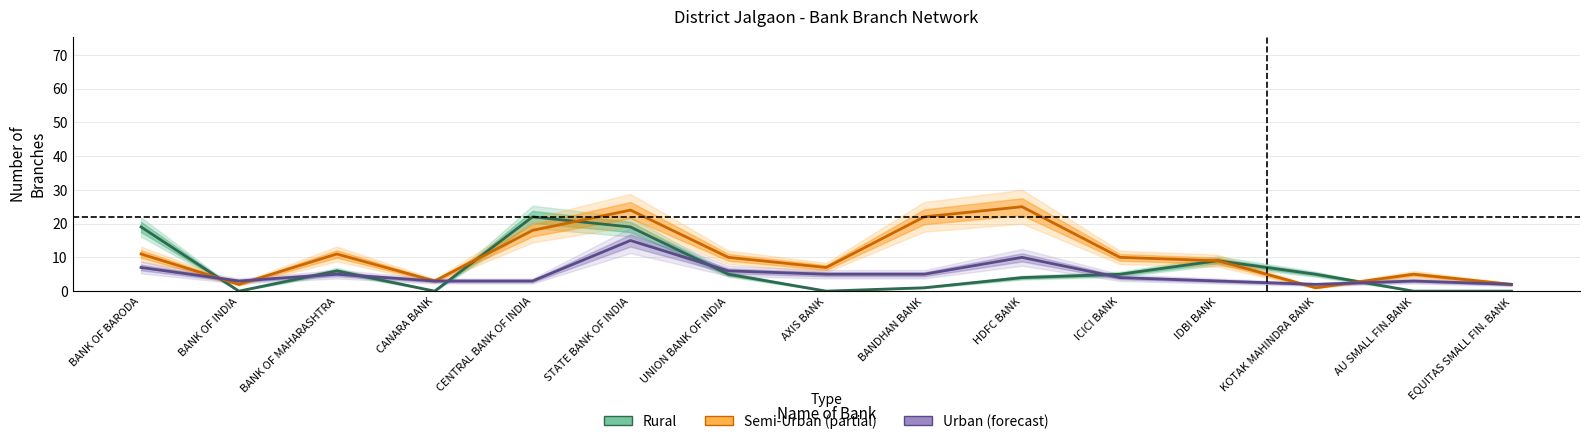

Where is the first local minimum for Urban?

BANK OF INDIA